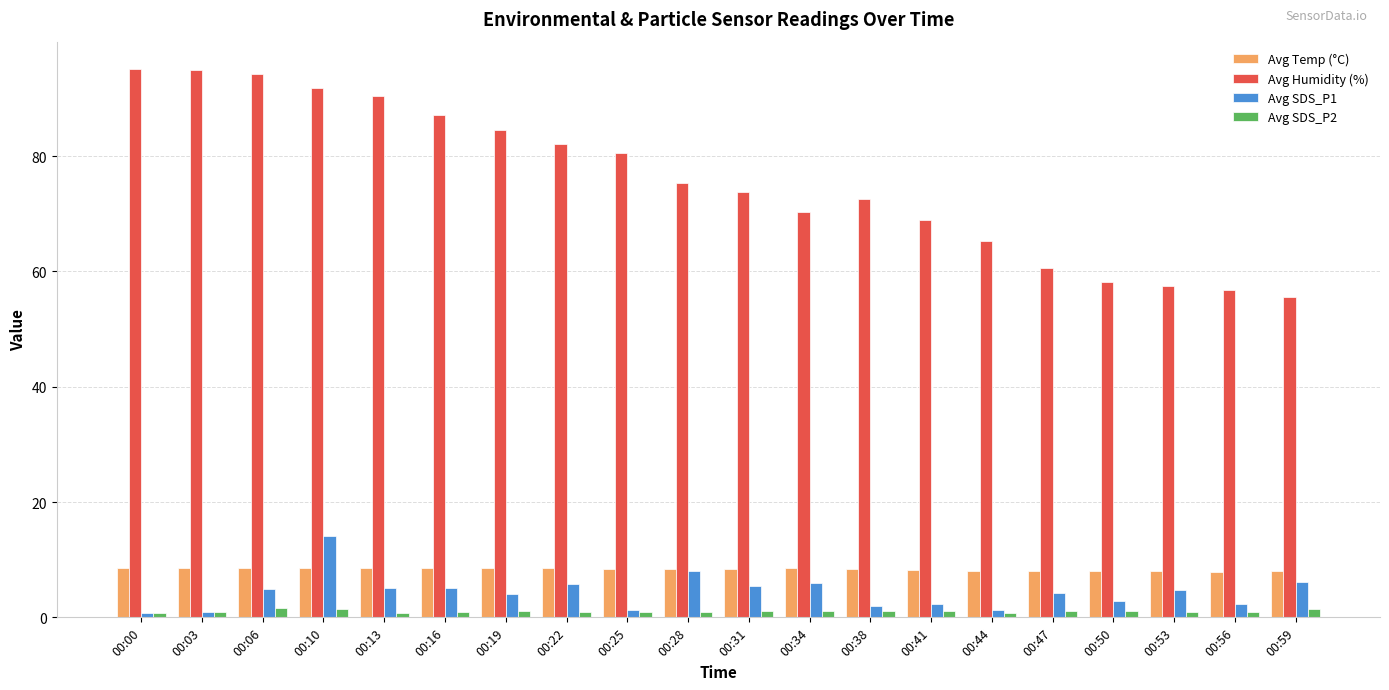

What is the sum of all Avg Humidity (%) values?

1515.5